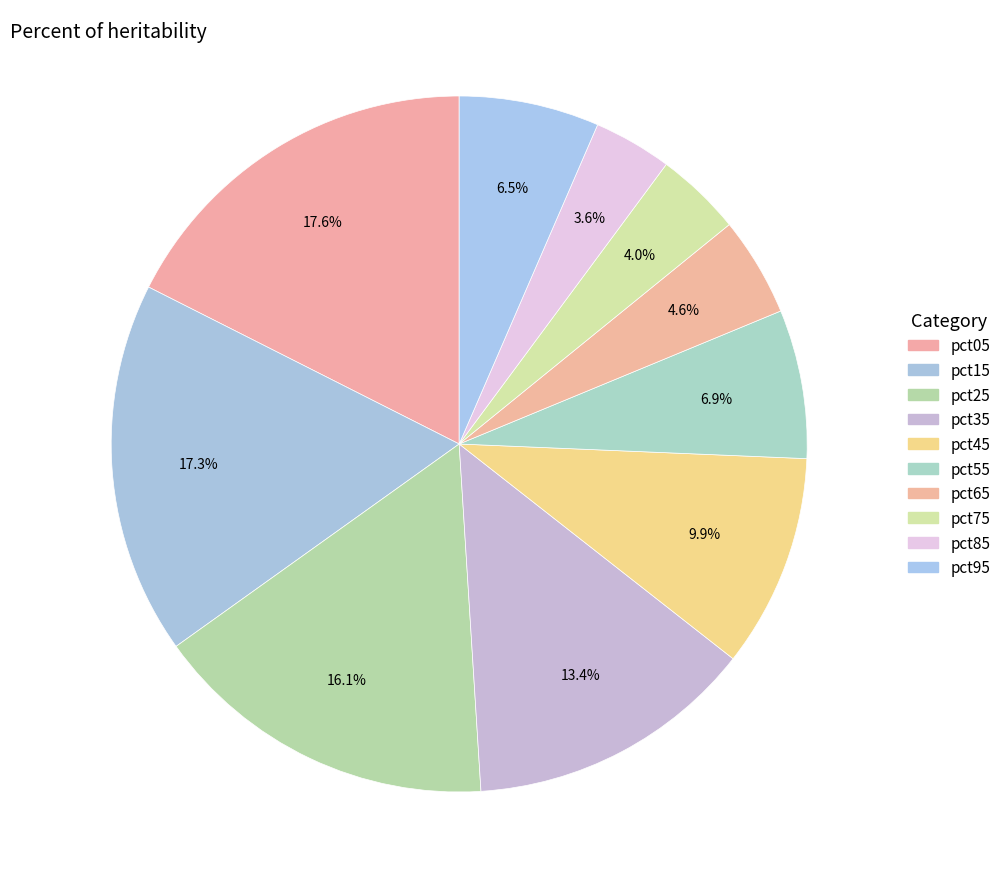

Is it true that pct95 is 7% of the pie?

True